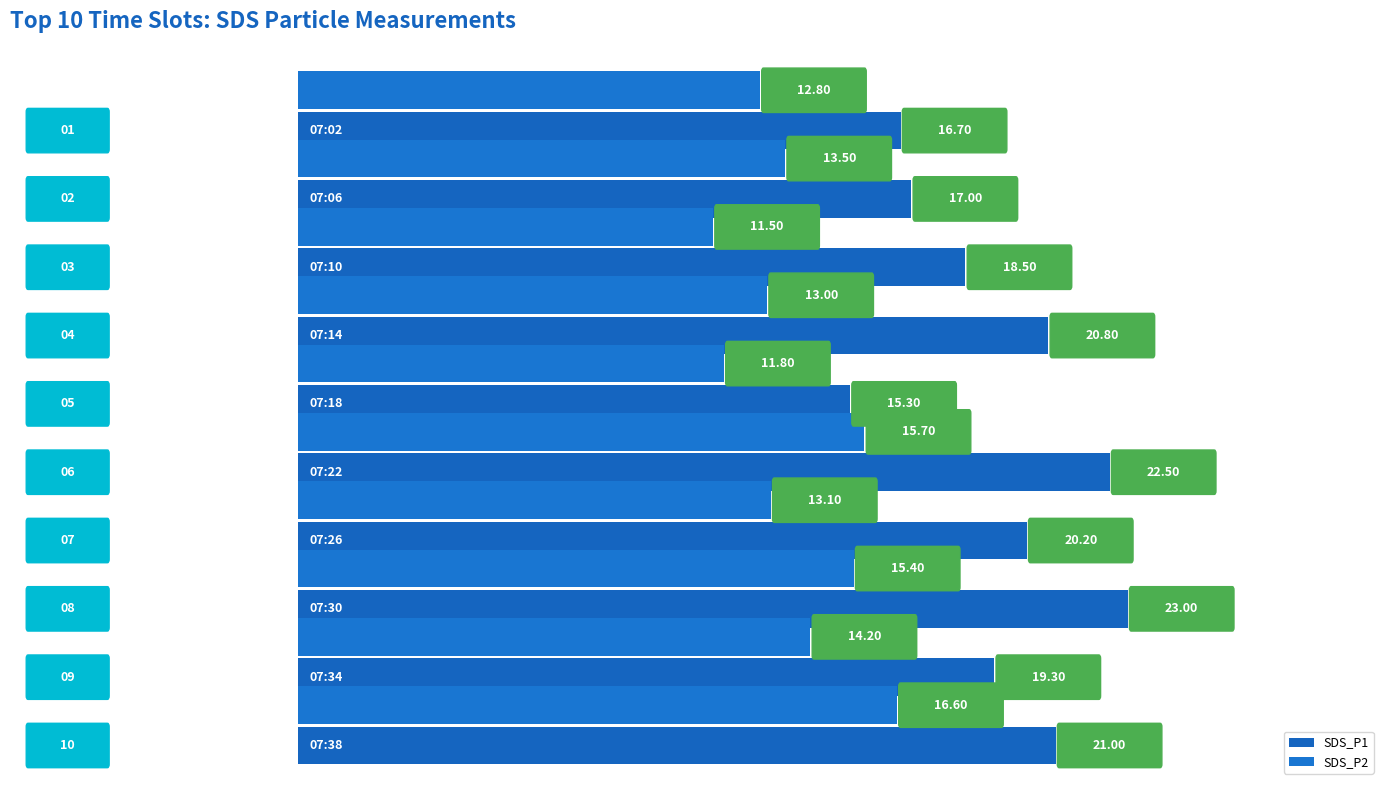

Reading left to right, transcribe all the data shown in this chart.

SDS_P1: 16.7	17.0	18.5	20.8	15.3	22.5	20.2	23.0	19.3	21.0
SDS_P2: 12.8	13.5	11.5	13.0	11.8	15.7	13.1	15.4	14.2	16.6